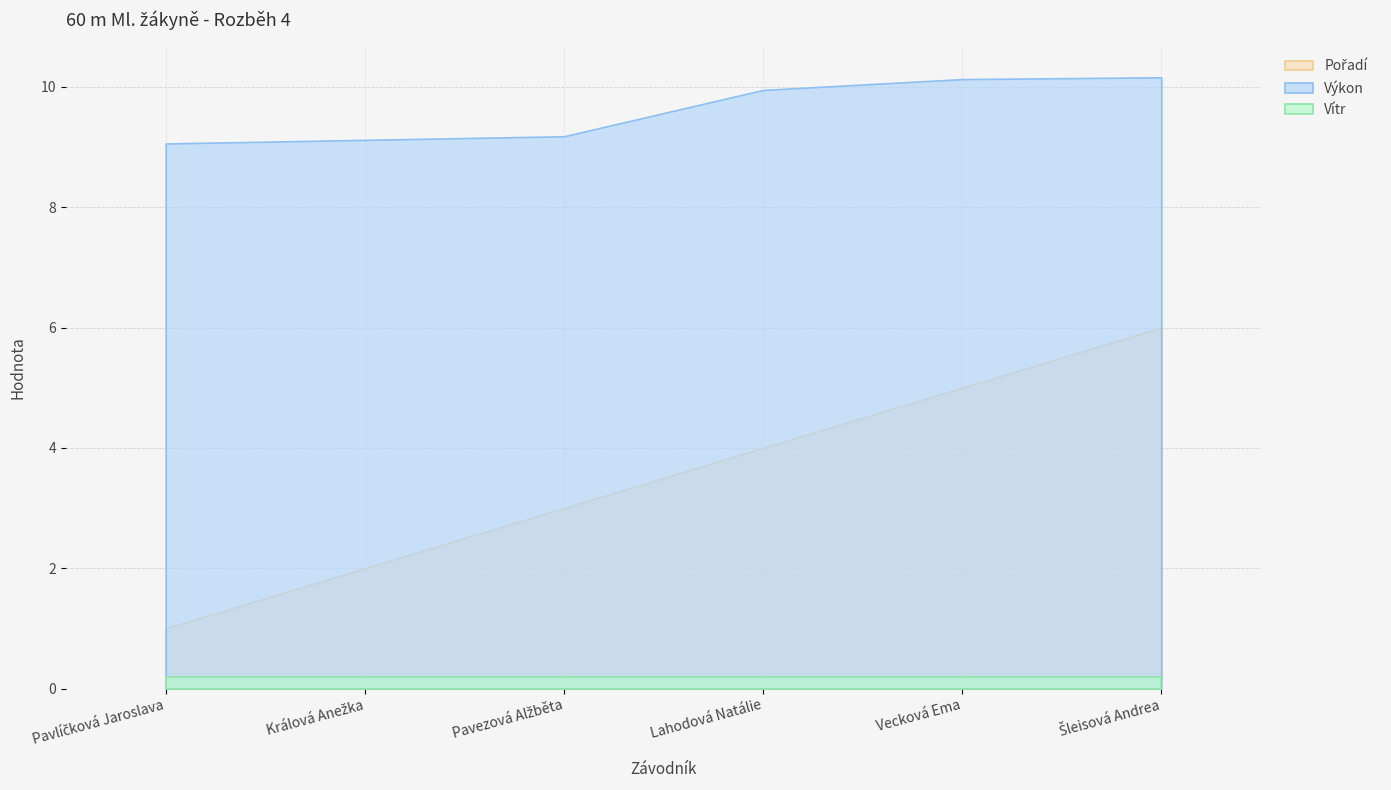

The value of Výkon at Vecková Ema is 10.1. True or false?

True